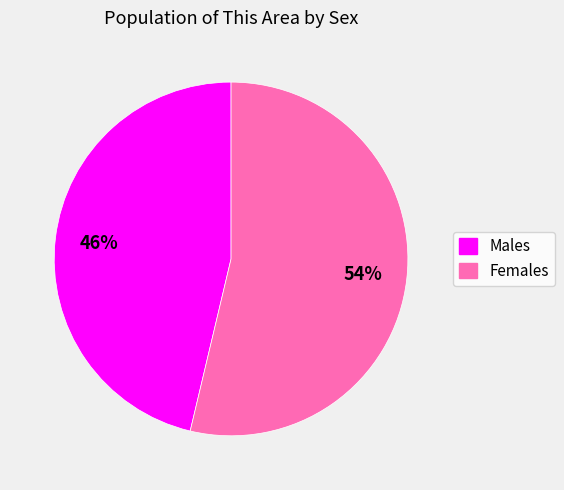

Does any single category account for the majority?

Yes